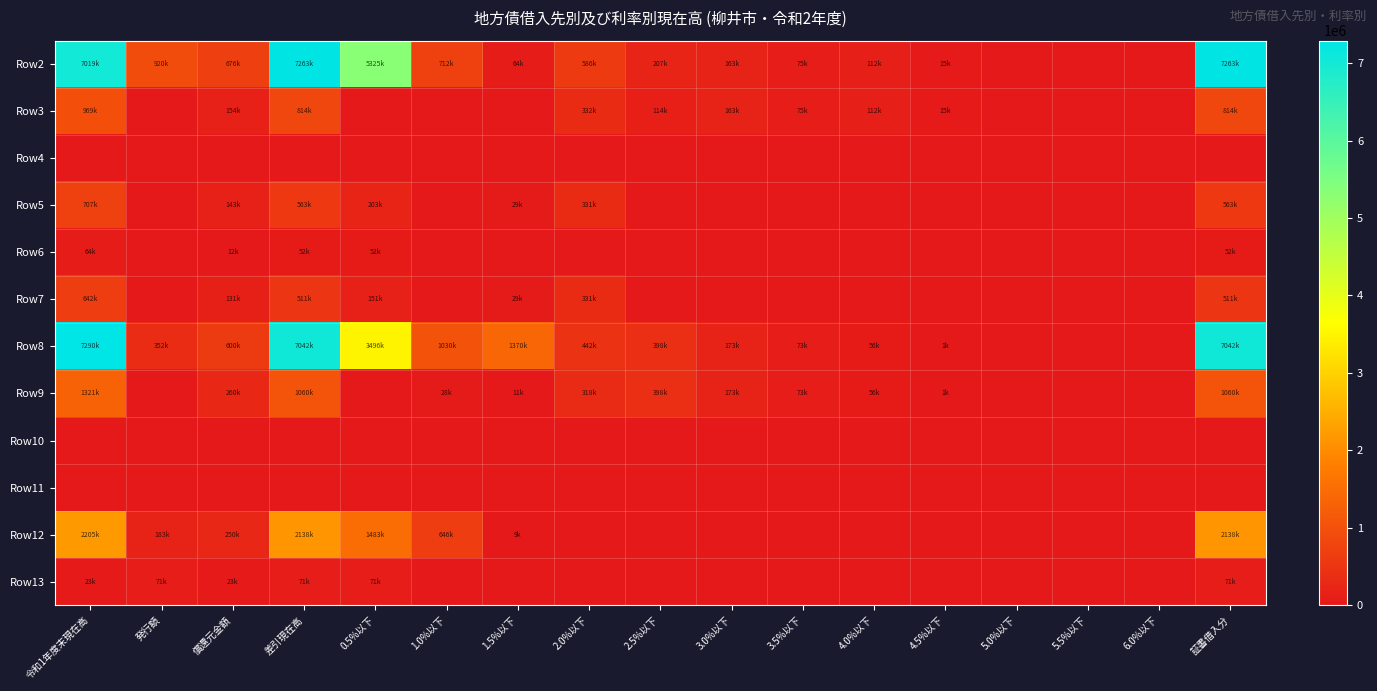

Reading left to right, transcribe all the data shown in this chart.

Row2: 令和1年度末現在高=7019001	発行額=920872	償還元金額=676718	差引現在高=7263155	0.5%以下=5325113	1.0%以下=712954	1.5%以下=64712	2.0%以下=586103	2.5%以下=207620	3.0%以下=163686	3.5%以下=75151	4.0%以下=112518	4.5%以下=15298	5.0%以下=0	5.5%以下=0	6.0%以下=0	証書借入分=7263155
Row3: 令和1年度末現在高=969226	発行額=0	償還元金額=154701	差引現在高=814525	0.5%以下=0	1.0%以下=0	1.5%以下=0	2.0%以下=332937	2.5%以下=114935	3.0%以下=163686	3.5%以下=75151	4.0%以下=112518	4.5%以下=15298	5.0%以下=0	5.5%以下=0	6.0%以下=0	証書借入分=814525
Row4: 令和1年度末現在高=0	発行額=0	償還元金額=0	差引現在高=0	0.5%以下=0	1.0%以下=0	1.5%以下=0	2.0%以下=0	2.5%以下=0	3.0%以下=0	3.5%以下=0	4.0%以下=0	4.5%以下=0	5.0%以下=0	5.5%以下=0	6.0%以下=0	証書借入分=0
Row5: 令和1年度末現在高=707144	発行額=0	償還元金額=143230	差引現在高=563914	0.5%以下=203436	1.0%以下=0	1.5%以下=29459	2.0%以下=331019	2.5%以下=0	3.0%以下=0	3.5%以下=0	4.0%以下=0	4.5%以下=0	5.0%以下=0	5.5%以下=0	6.0%以下=0	証書借入分=563914
Row6: 令和1年度末現在高=64316	発行額=0	償還元金額=12147	差引現在高=52169	0.5%以下=52169	1.0%以下=0	1.5%以下=0	2.0%以下=0	2.5%以下=0	3.0%以下=0	3.5%以下=0	4.0%以下=0	4.5%以下=0	5.0%以下=0	5.5%以下=0	6.0%以下=0	証書借入分=52169
Row7: 令和1年度末現在高=642828	発行額=0	償還元金額=131083	差引現在高=511745	0.5%以下=151267	1.0%以下=0	1.5%以下=29459	2.0%以下=331019	2.5%以下=0	3.0%以下=0	3.5%以下=0	4.0%以下=0	4.5%以下=0	5.0%以下=0	5.5%以下=0	6.0%以下=0	証書借入分=511745
Row8: 令和1年度末現在高=7290247	発行額=352382	償還元金額=600222	差引現在高=7042407	0.5%以下=3496057	1.0%以下=1030788	1.5%以下=1370339	2.0%以下=442586	2.5%以下=398195	3.0%以下=173748	3.5%以下=73025	4.0%以下=56376	4.5%以下=1293	5.0%以下=0	5.5%以下=0	6.0%以下=0	証書借入分=7042407
Row9: 令和1年度末現在高=1321102	発行額=0	償還元金額=260195	差引現在高=1060907	0.5%以下=0	1.0%以下=28503	1.5%以下=11696	2.0%以下=318071	2.5%以下=398195	3.0%以下=173748	3.5%以下=73025	4.0%以下=56376	4.5%以下=1293	5.0%以下=0	5.5%以下=0	6.0%以下=0	証書借入分=1060907
Row10: 令和1年度末現在高=0	発行額=0	償還元金額=0	差引現在高=0	0.5%以下=0	1.0%以下=0	1.5%以下=0	2.0%以下=0	2.5%以下=0	3.0%以下=0	3.5%以下=0	4.0%以下=0	4.5%以下=0	5.0%以下=0	5.5%以下=0	6.0%以下=0	証書借入分=0
Row11: 令和1年度末現在高=0	発行額=0	償還元金額=0	差引現在高=0	0.5%以下=0	1.0%以下=0	1.5%以下=0	2.0%以下=0	2.5%以下=0	3.0%以下=0	3.5%以下=0	4.0%以下=0	4.5%以下=0	5.0%以下=0	5.5%以下=0	6.0%以下=0	証書借入分=0
Row12: 令和1年度末現在高=2205453	発行額=183700	償還元金額=250827	差引現在高=2138326	0.5%以下=1483266	1.0%以下=646060	1.5%以下=9000	2.0%以下=0	2.5%以下=0	3.0%以下=0	3.5%以下=0	4.0%以下=0	4.5%以下=0	5.0%以下=0	5.5%以下=0	6.0%以下=0	証書借入分=2138326
Row13: 令和1年度末現在高=23820	発行額=71800	償還元金額=23820	差引現在高=71800	0.5%以下=71800	1.0%以下=0	1.5%以下=0	2.0%以下=0	2.5%以下=0	3.0%以下=0	3.5%以下=0	4.0%以下=0	4.5%以下=0	5.0%以下=0	5.5%以下=0	6.0%以下=0	証書借入分=71800